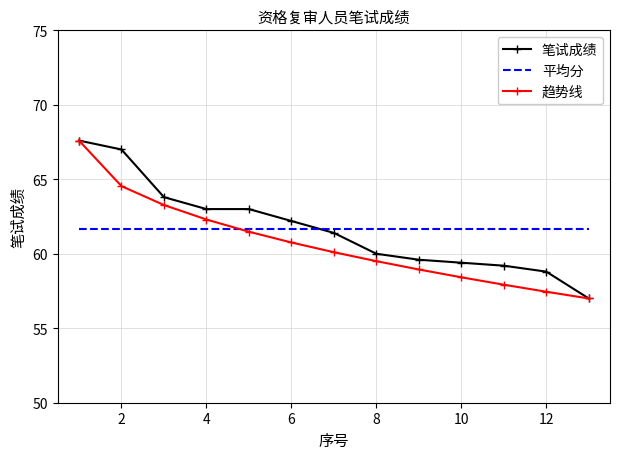

After their last crossing, which series has the higher values: 平均分 or 笔试成绩?

平均分